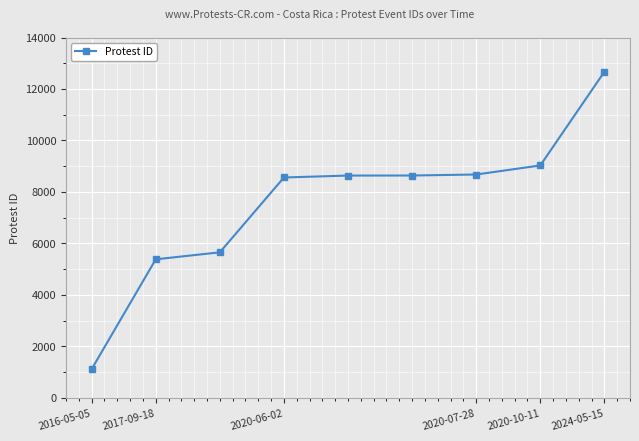

What is the sum of all values?

68339